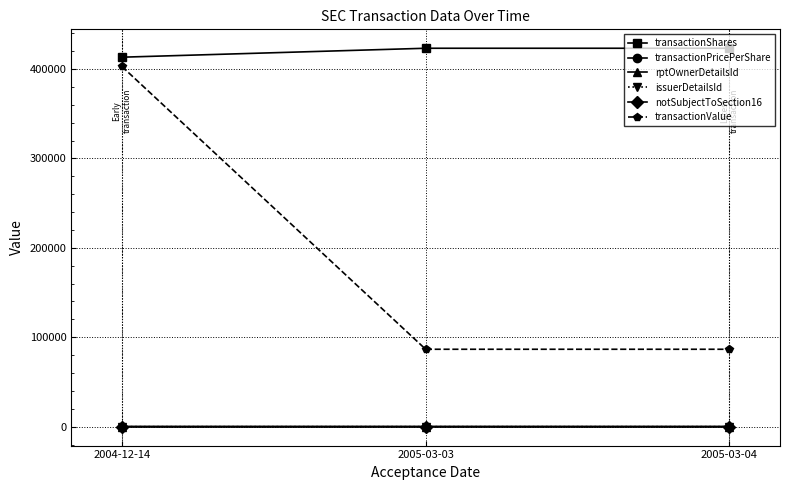

Between 2004-12-14 and 2005-03-03, which series saw the biggest shift?

transactionValue